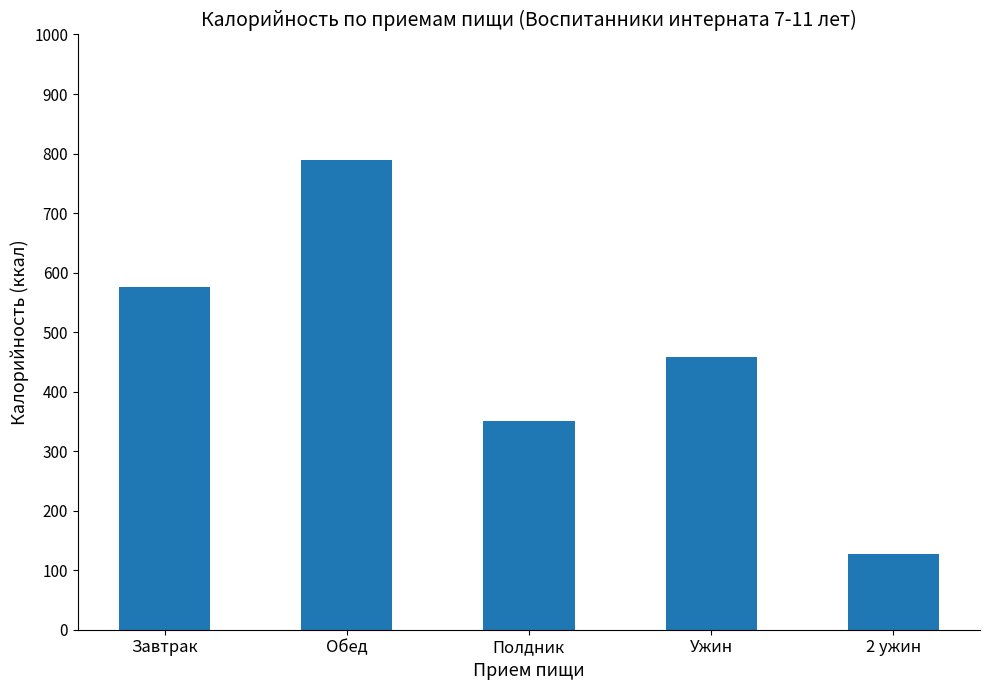

What is the approximate value at Ужин?

458.2